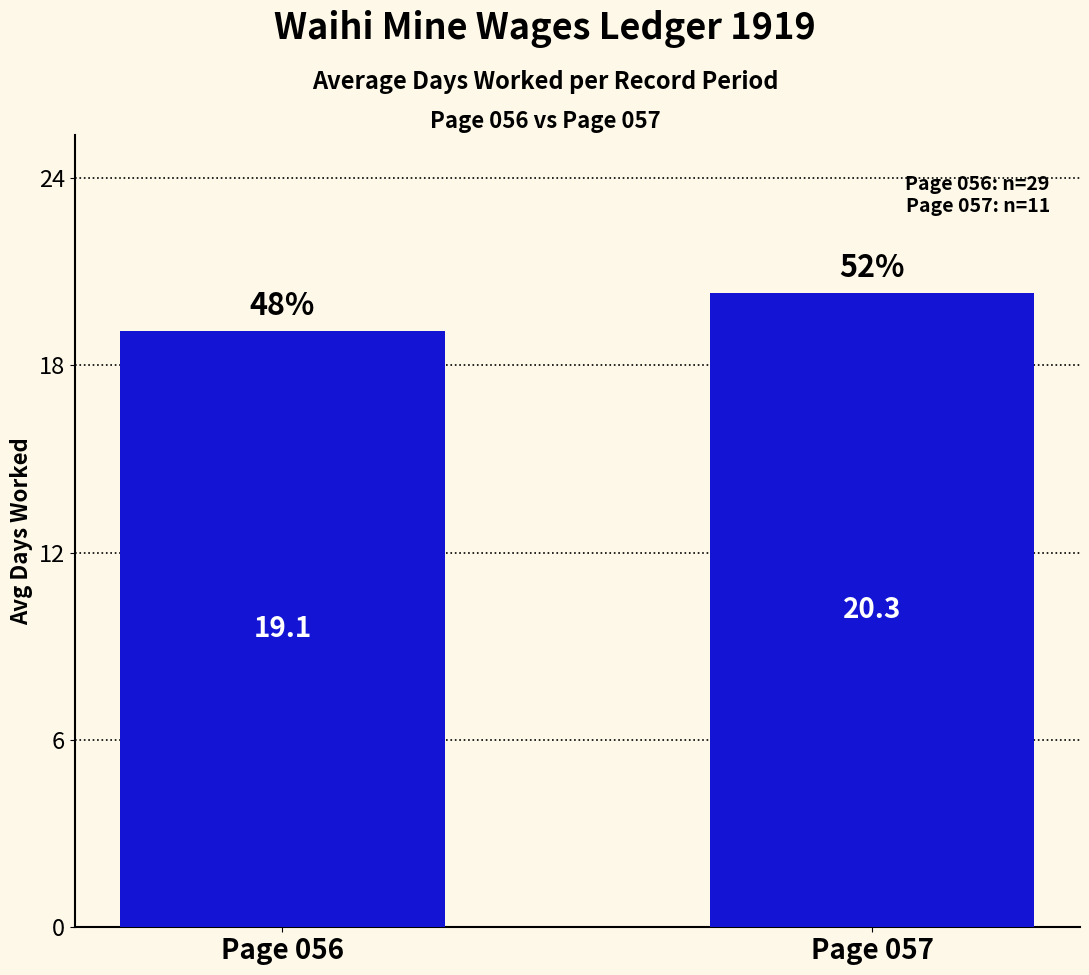

What is the change in value from Page 056 to Page 057?

+1.2